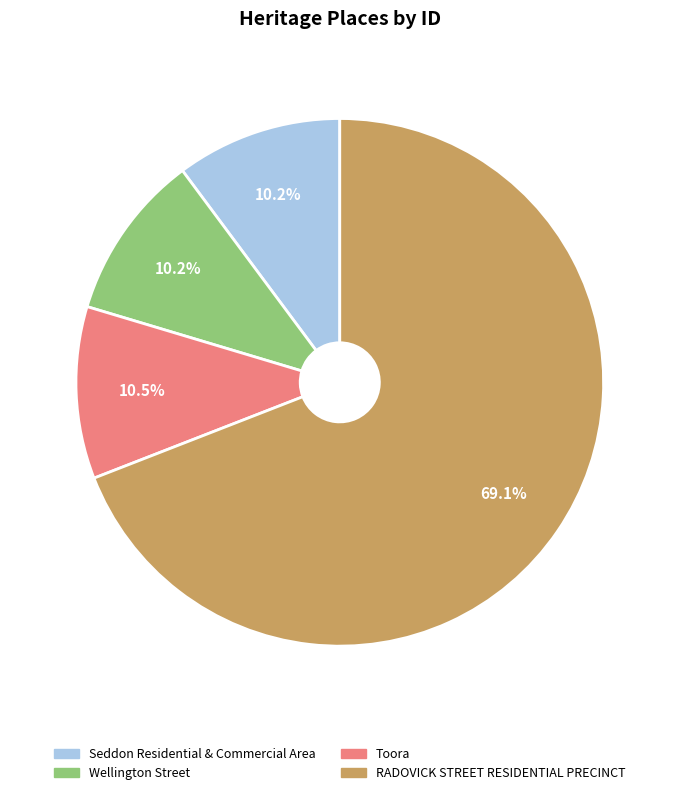

Combined, do Seddon Residential & Commercial Area and RADOVICK STREET RESIDENTIAL PRECINCT account for over 50%?

Yes